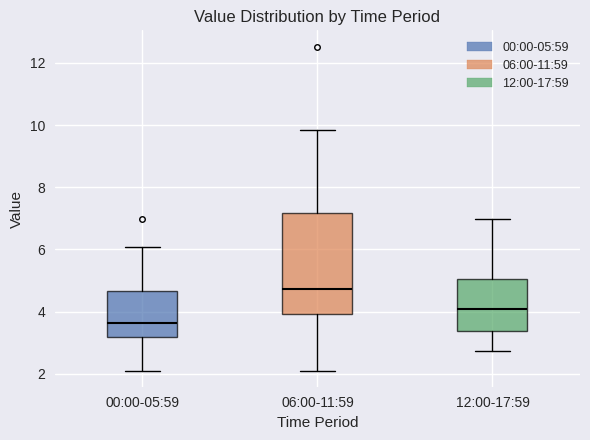

Where does the upper whisker of the box for 00:00-05:59 end on the y-axis? The values are not printed on the chart, so give them approximately, as read against the axis.

6.0